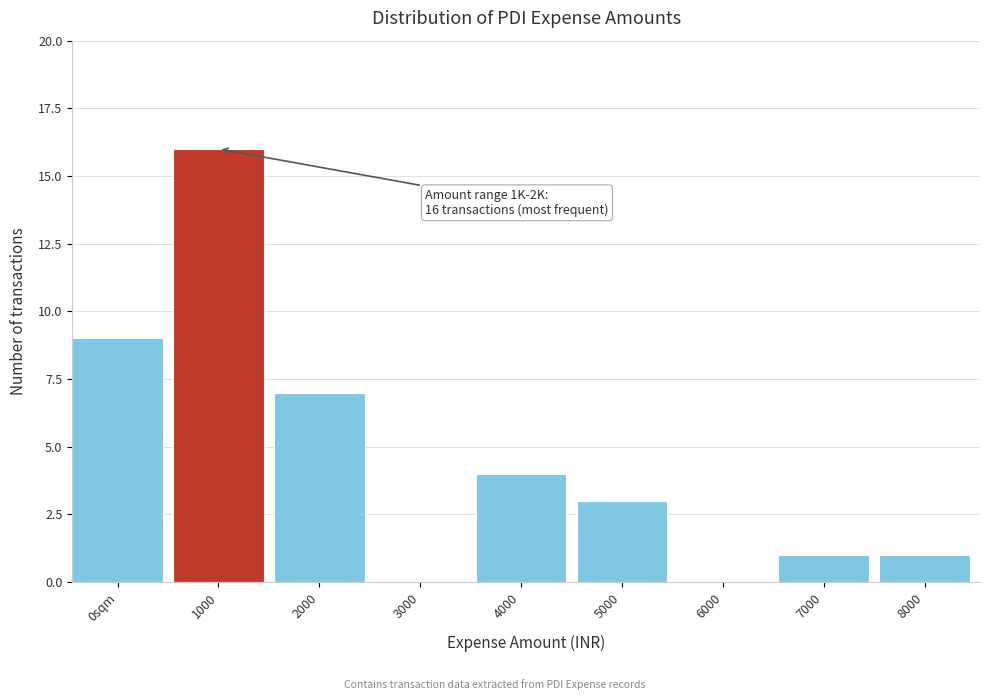

Reading left to right, list all the values displayed in this chart.

0sqm=9	1000=16	2000=7	3000=0	4000=4	5000=3	6000=0	7000=1	8000=1